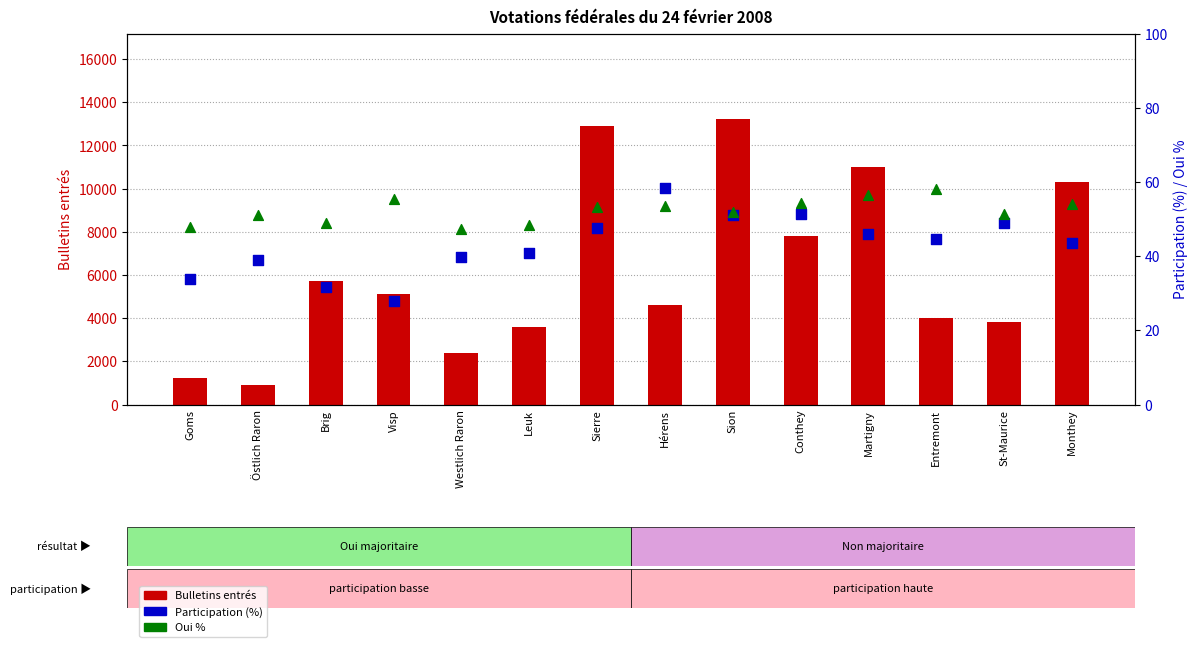

Which series has the largest total across all categories?

Bulletins entrés